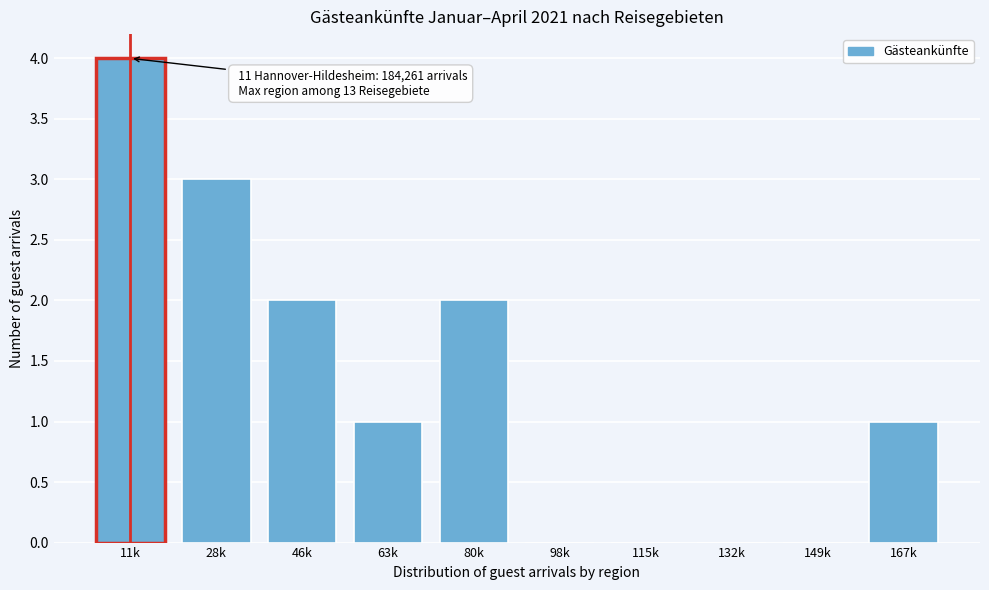

What is the greatest value displayed?

4